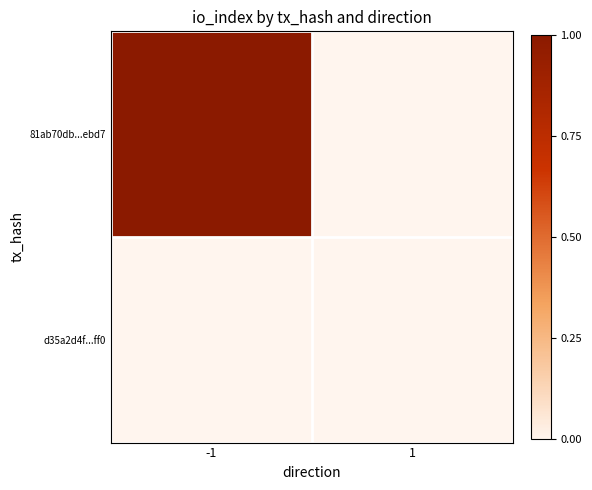

Which series has the widest spread of values?

81ab70db...ebd7